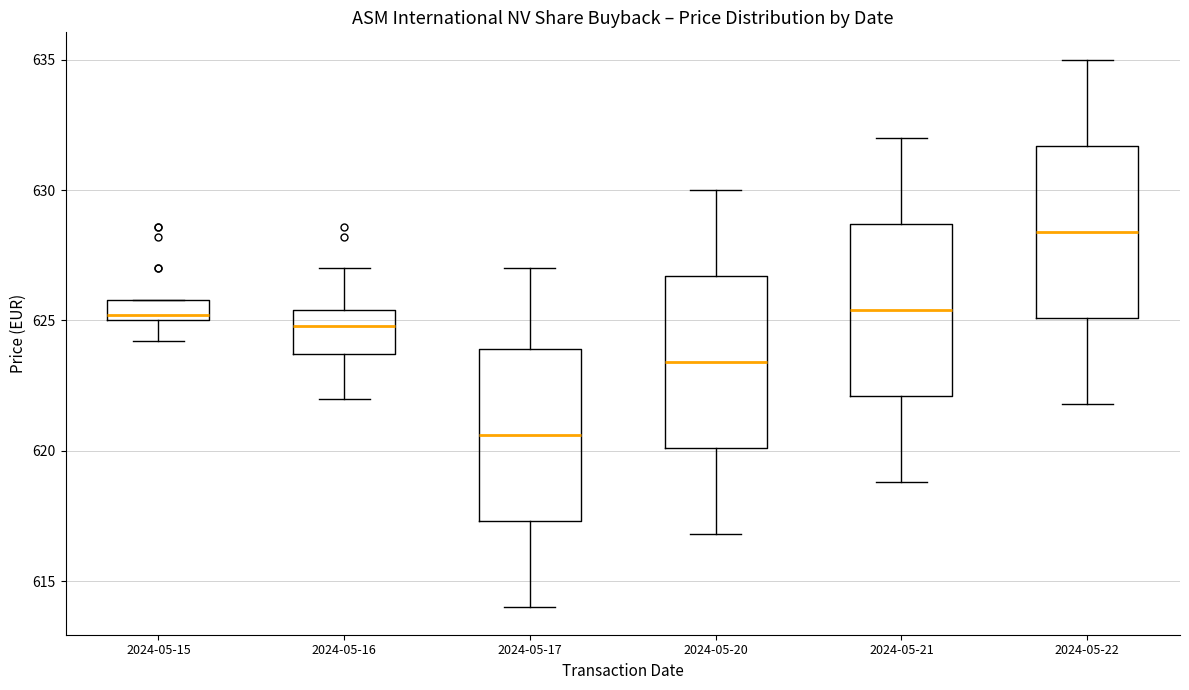

Reading left to right, transcribe this box plot: for each box, give where its median line is, the range the box spans, and where its two whiskers end, as read against the y-axis. The values are not printed on the chart, so give them approximately, as read against the axis.

2024-05-15: median 625.0 (just above the box's lower edge), box 625.0 to 626.0, whiskers 624.0 to 626.0
2024-05-16: median 625.0, box 623.5 to 625.5, whiskers 622.0 to 627.0
2024-05-17: median 620.5, box 617.5 to 624.0, whiskers 614.0 to 627.0
2024-05-20: median 623.5, box 620.0 to 626.5, whiskers 617.0 to 630.0
2024-05-21: median 625.5, box 622.0 to 628.5, whiskers 619.0 to 632.0
2024-05-22: median 628.5, box 625.0 to 631.5, whiskers 622.0 to 635.0